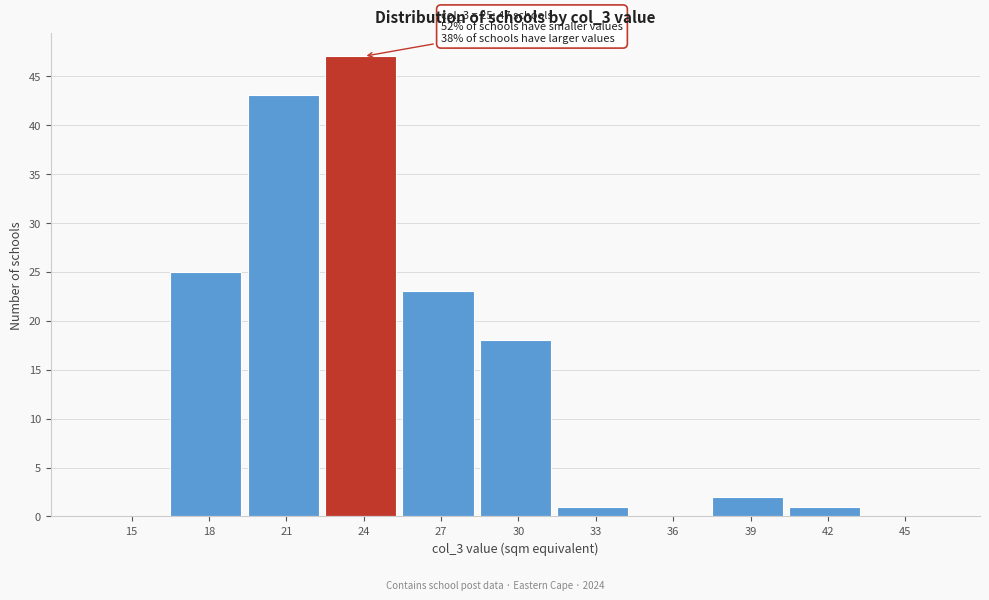

Reading right to left, what are all the values shown in this chart?

45=0	42=1	39=2	36=0	33=1	30=18	27=23	24=47	21=43	18=25	15=0